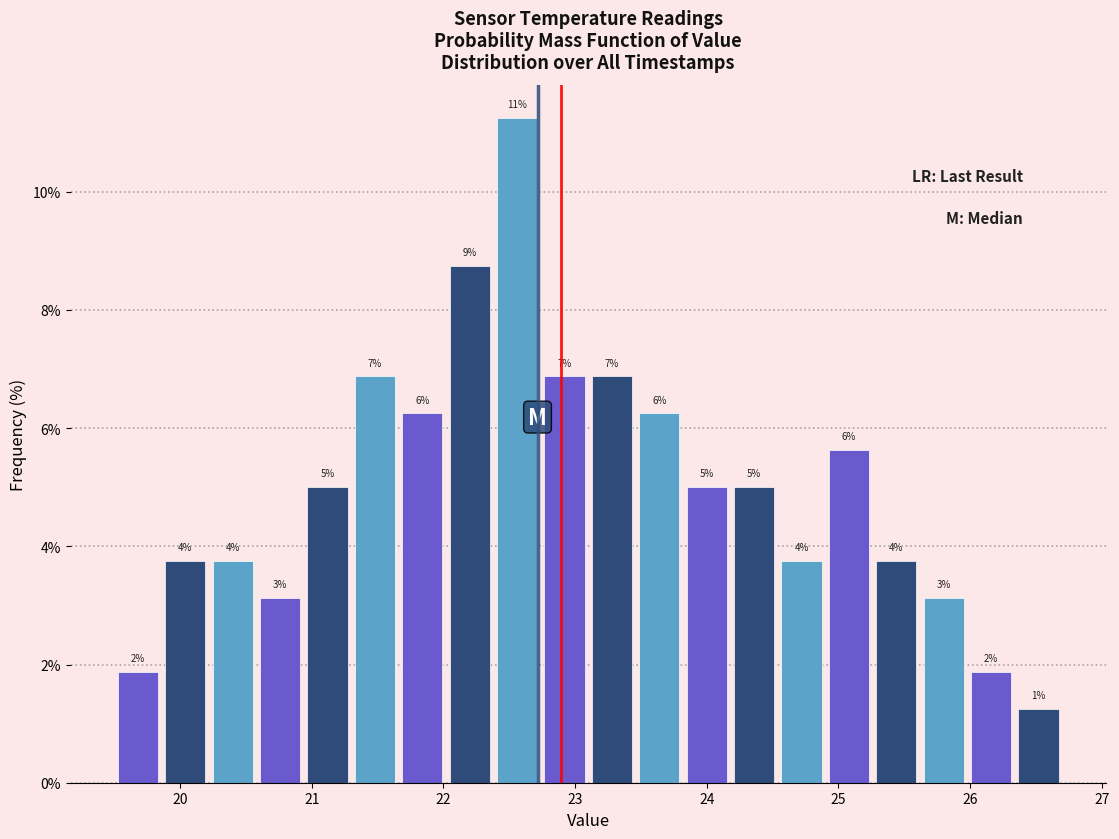

Read against the x-axis, roughly where is the centre of the tallest bar?

22.6